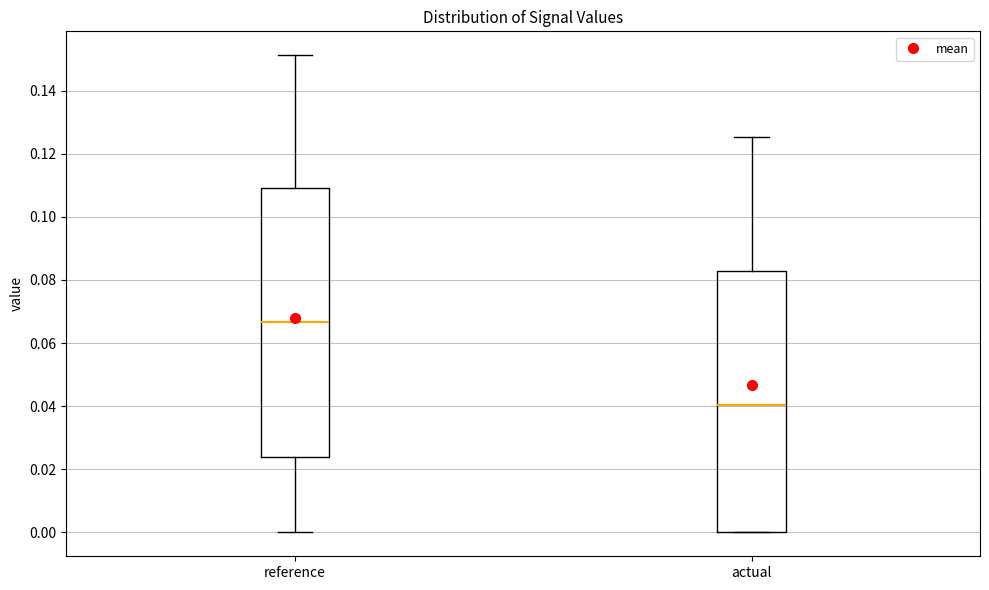

Which box's median line is the highest?

reference